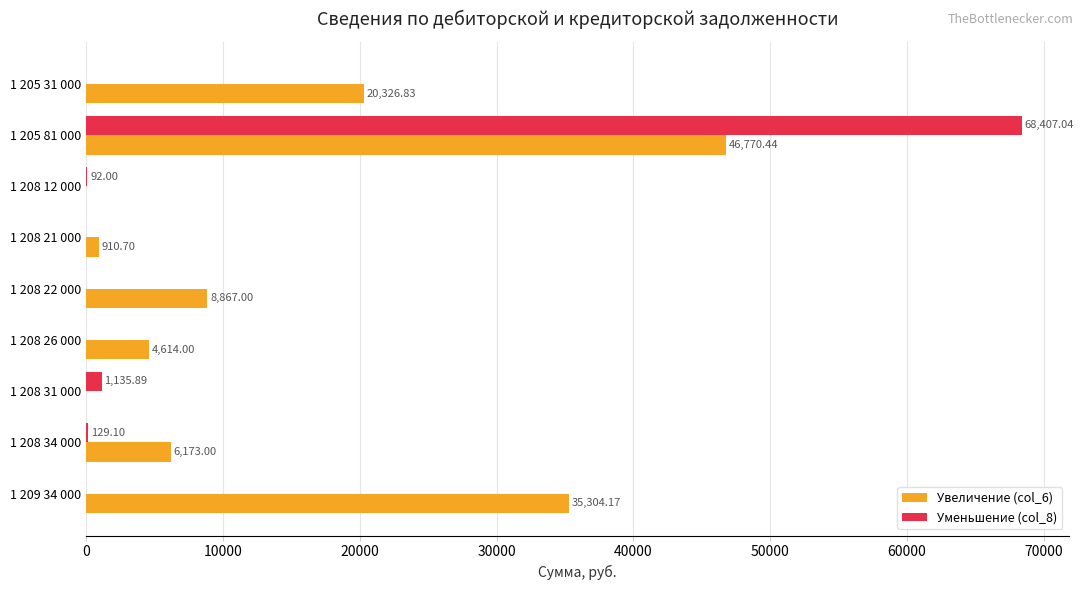

Between 1 205 81 000 and 1 208 22 000, which series saw the biggest shift?

Уменьшение (col_8)